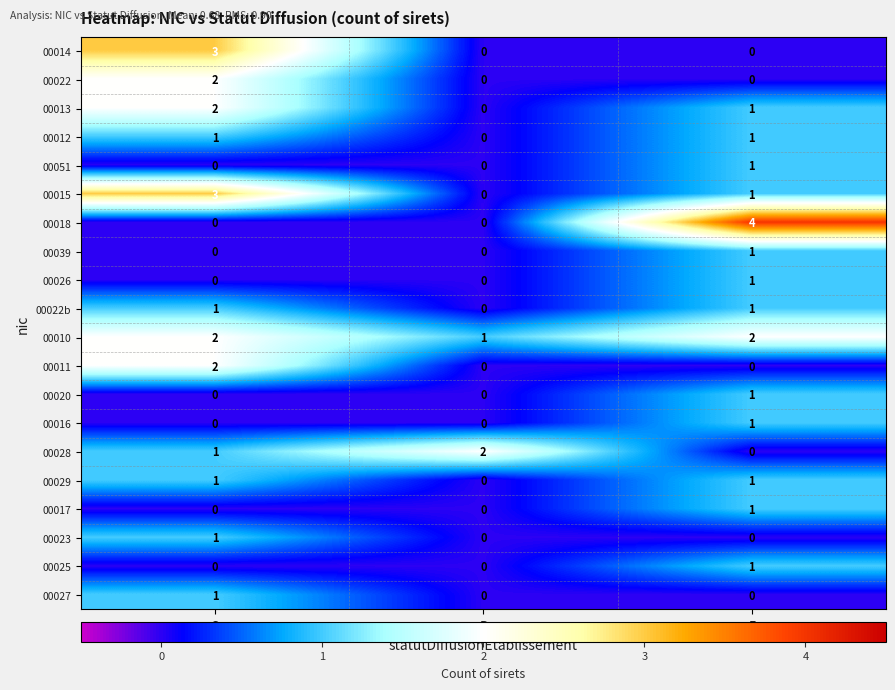

Count the 00011 values in the range 0 to 2.

3